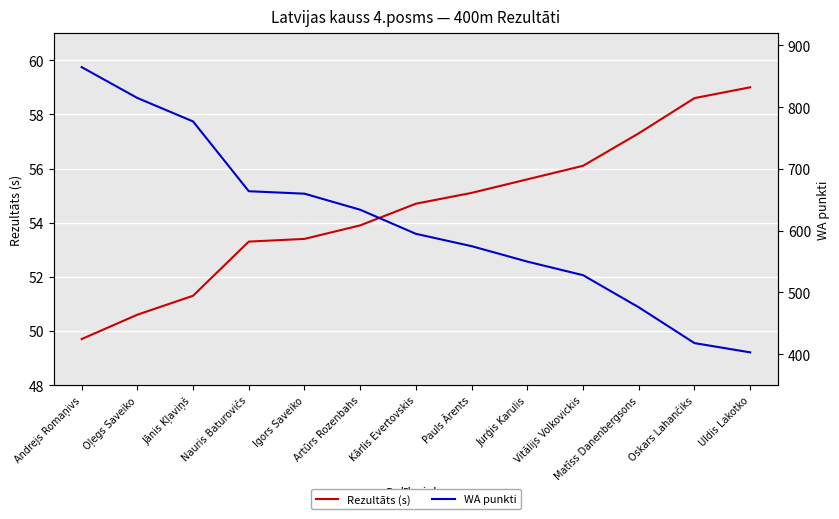

Reading left to right, extract all data points from this chart.

Rezultāts (s): 49.7	50.6	51.3	53.3	53.4	53.9	54.7	55.1	55.6	56.1	57.3	58.6	59.0
WA punkti: 865.0	815.0	777.0	664.0	660.0	634.0	595.0	575.0	550.0	528.0	476.0	418.0	403.0